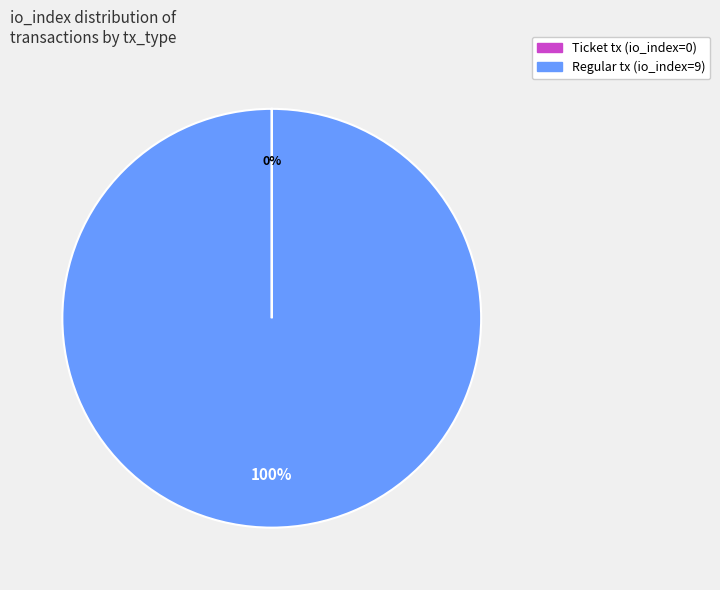

Which category has the biggest portion of the pie?

Regular tx (io_index=9)